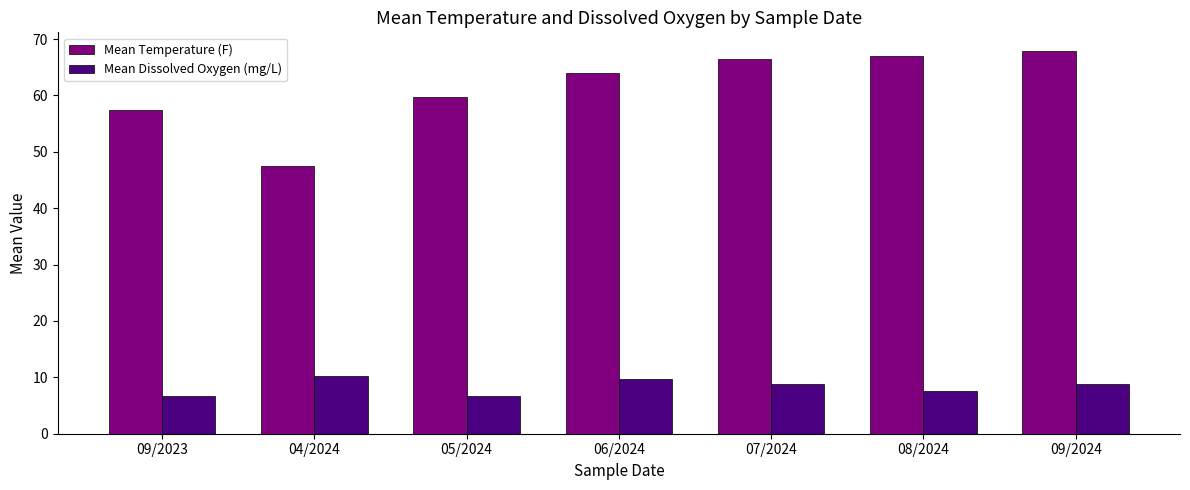

What is the spread (max minus min) of values at 06/2024?

54.3